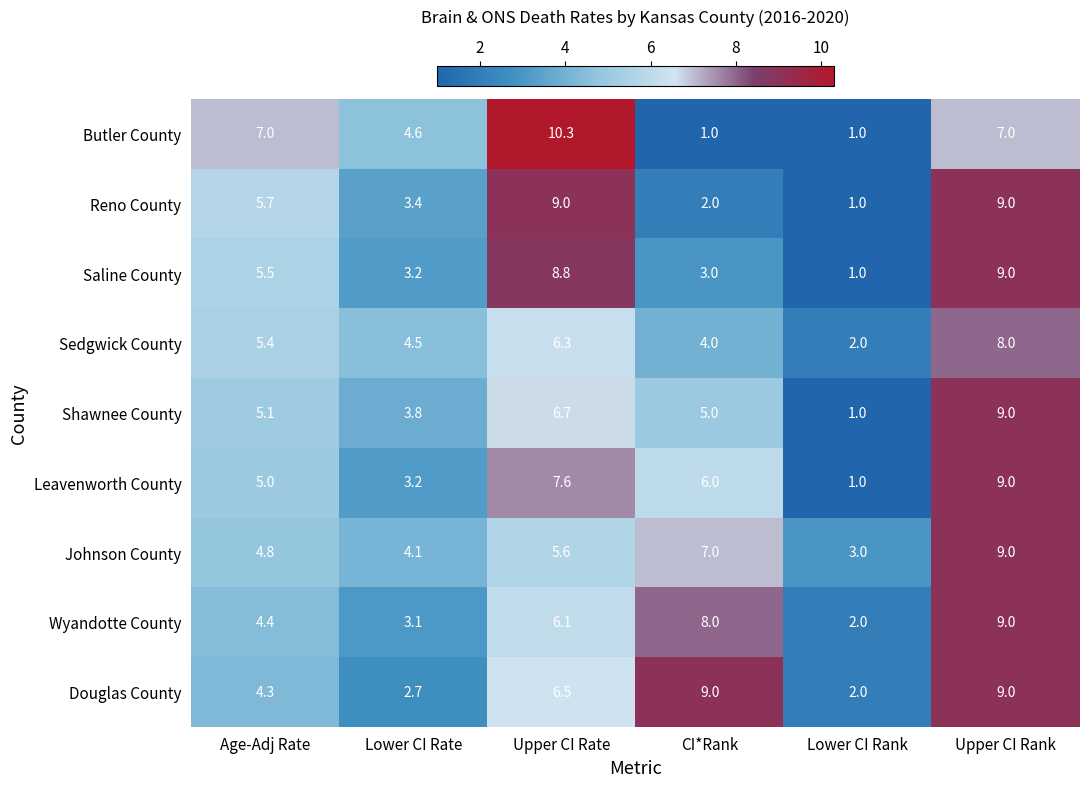

The value of Sedgwick County at Age-Adj Rate is 5.4. True or false?

True